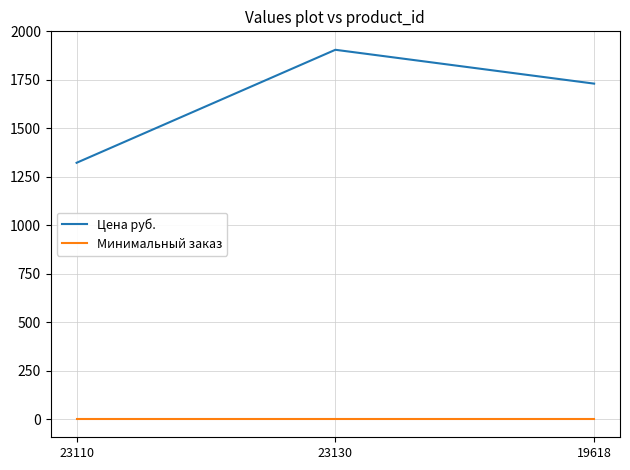

List the series in order of their peak value, lowest first.

Минимальный заказ, Цена руб.